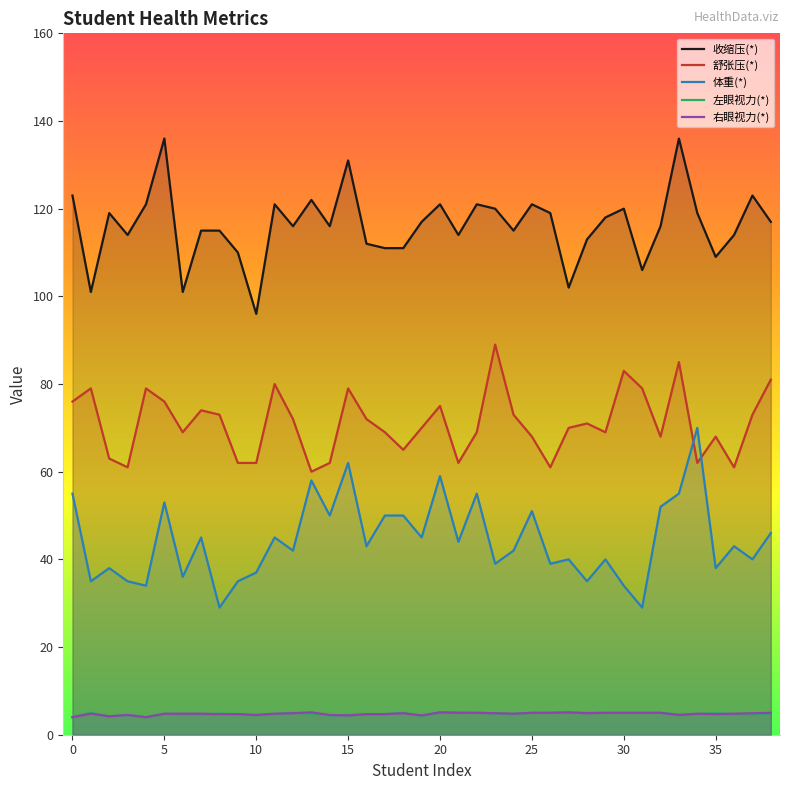

How many lines are shown in the chart?

5